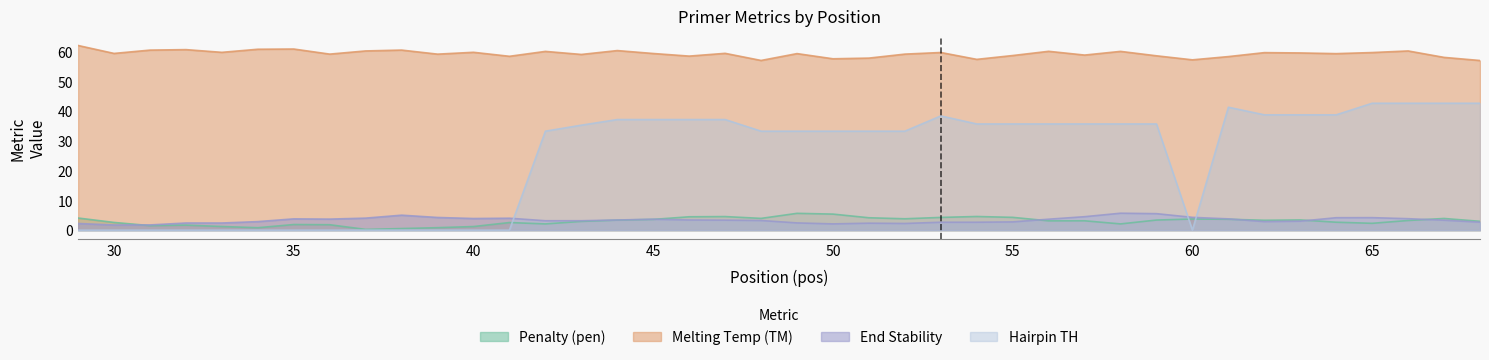

What is the total value across all series at 45?

103.8